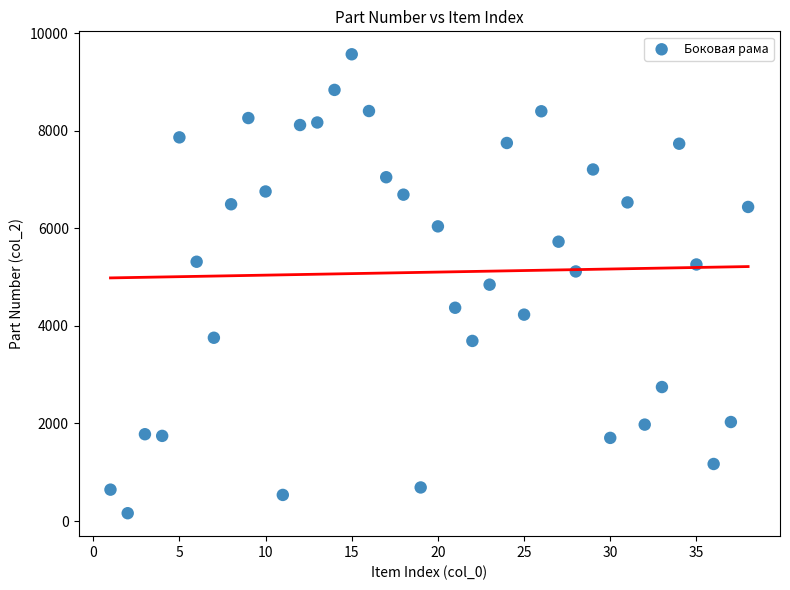

What is the range of Y values (max minus min)?

9406